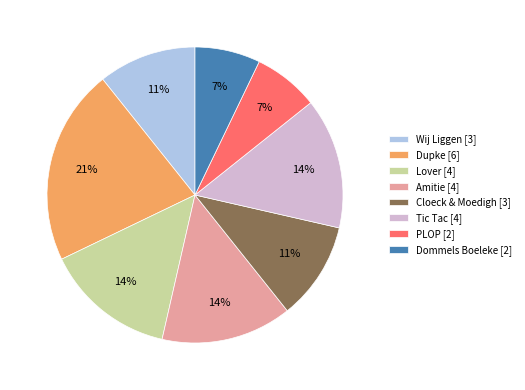

What is the ratio of the value at Tic Tac to the value at Wij Liggen?

1.3